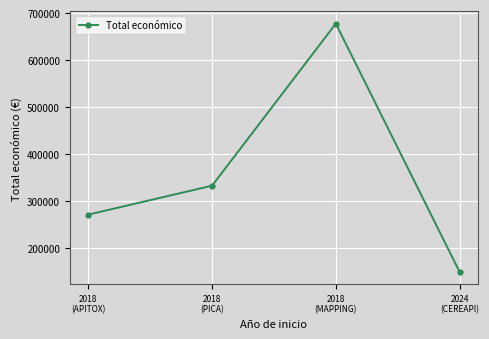

Reading left to right, list all the values displayed in this chart.

2018
(APITOX)=271552	2018
(PICA)=333001	2018
(MAPPING)=677425	2024
(CEREAPI)=150000